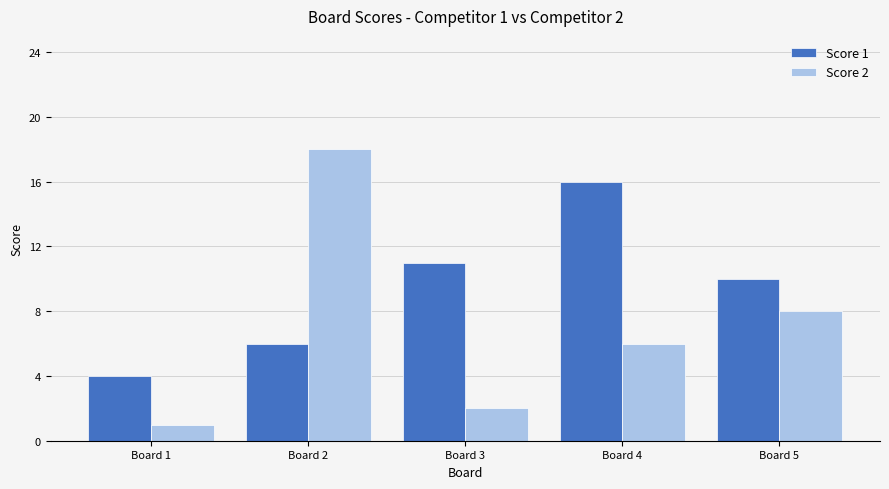

What is the value of the Score 1 bar at the 4th from the left?

16